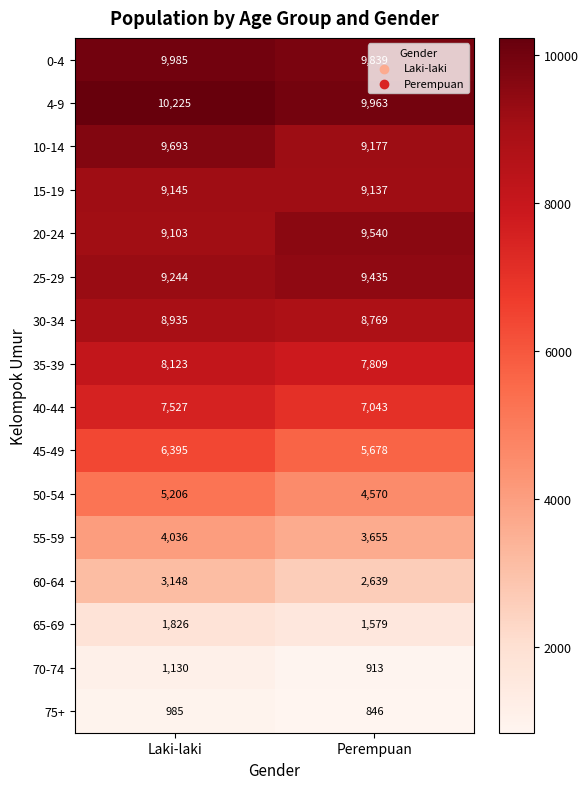

Between Laki-laki and Perempuan, which series saw the biggest shift?

45-49